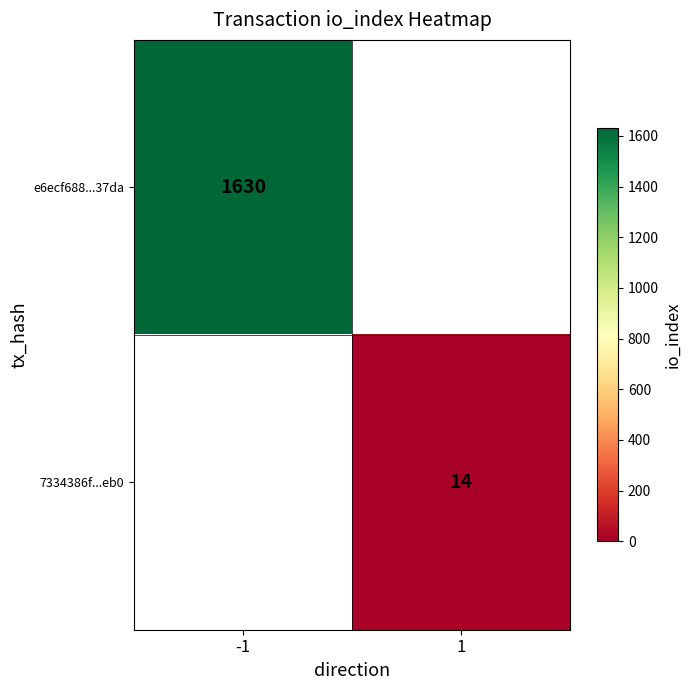

True or false: e6ecf688...37da has a value of 2859.4 at -1.

False